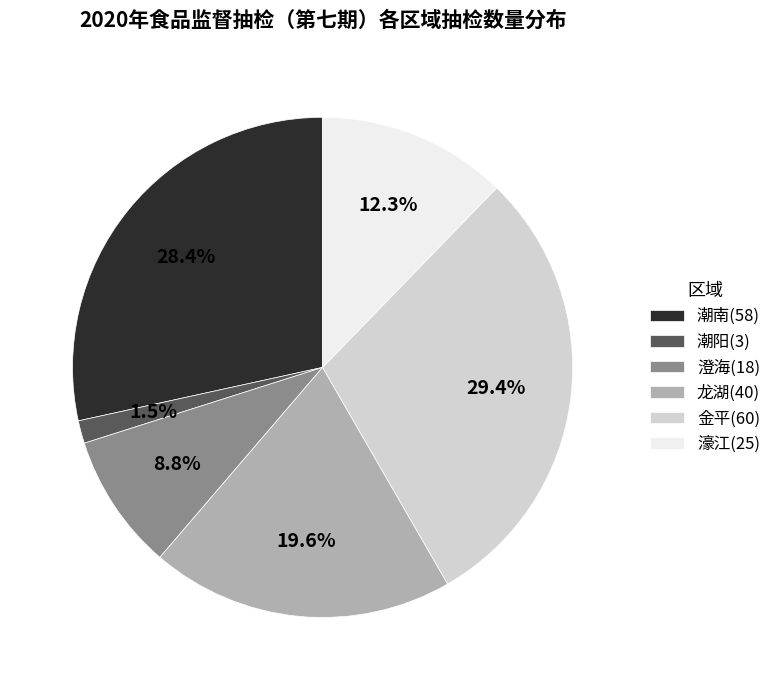

Count the number of slices in the pie.

6